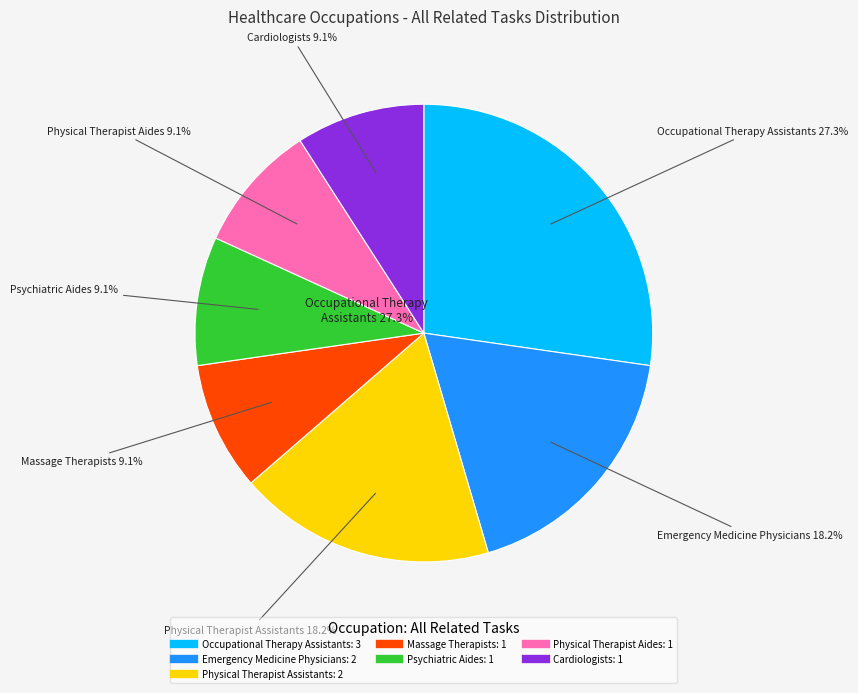

Does any single category account for the majority?

No